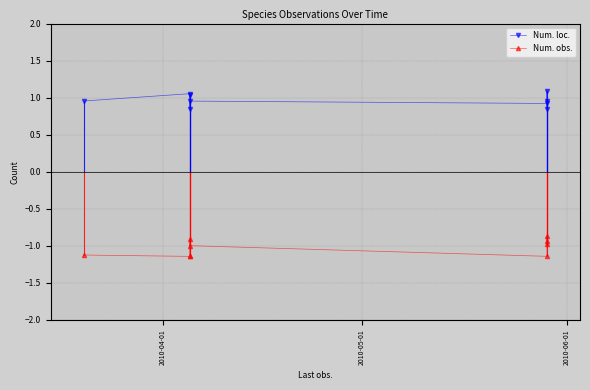

How many interior local valleys does the Num. obs. series have?

2